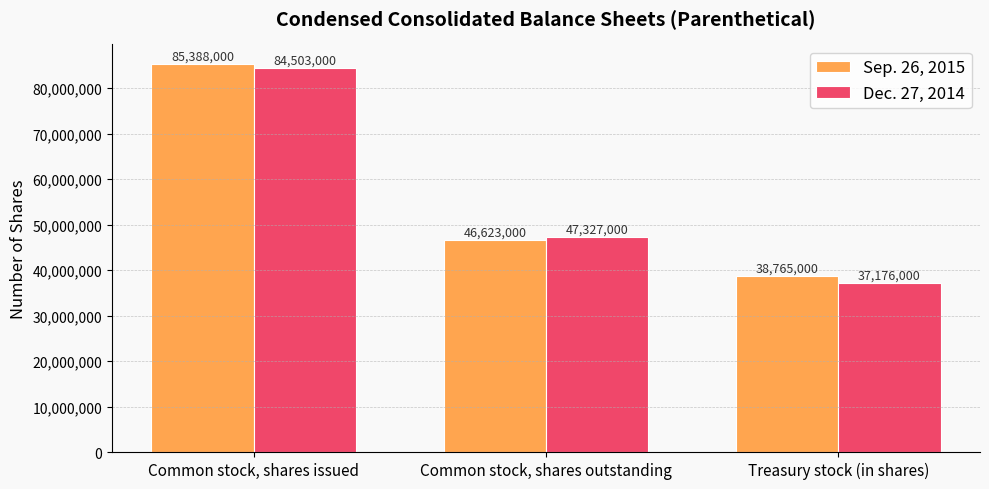

What is the sum of the Sep. 26, 2015 values at Treasury stock (in shares) and Common stock, shares outstanding?

85388000